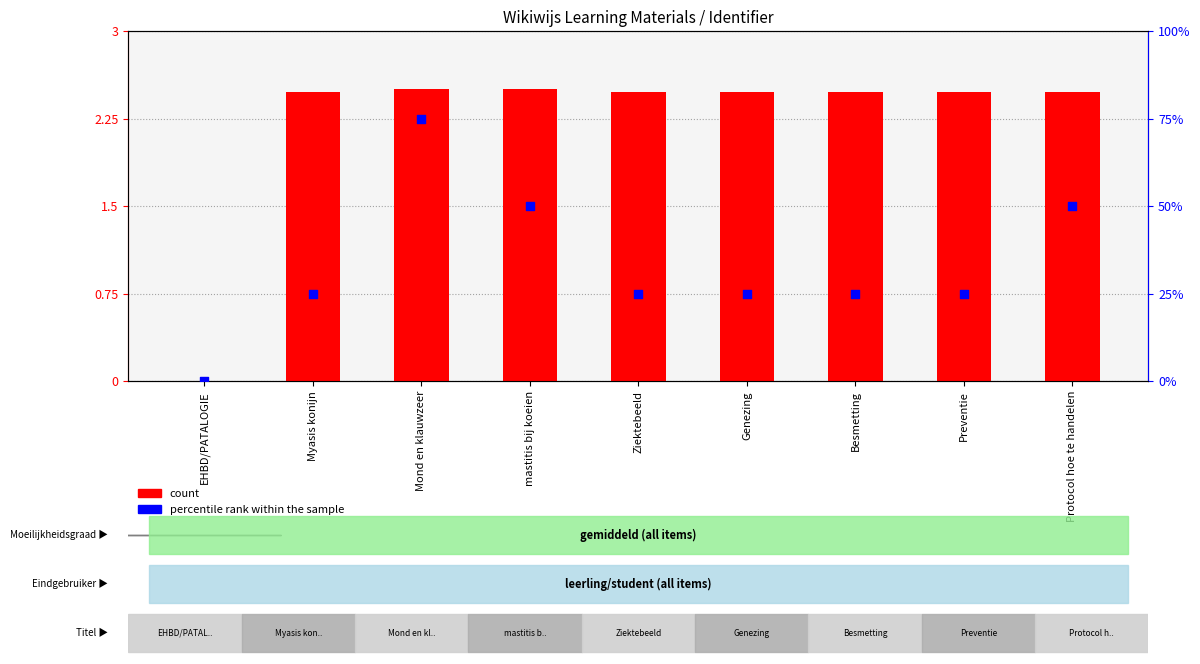

What is the total value across all series at Myasis konijn?

27.5